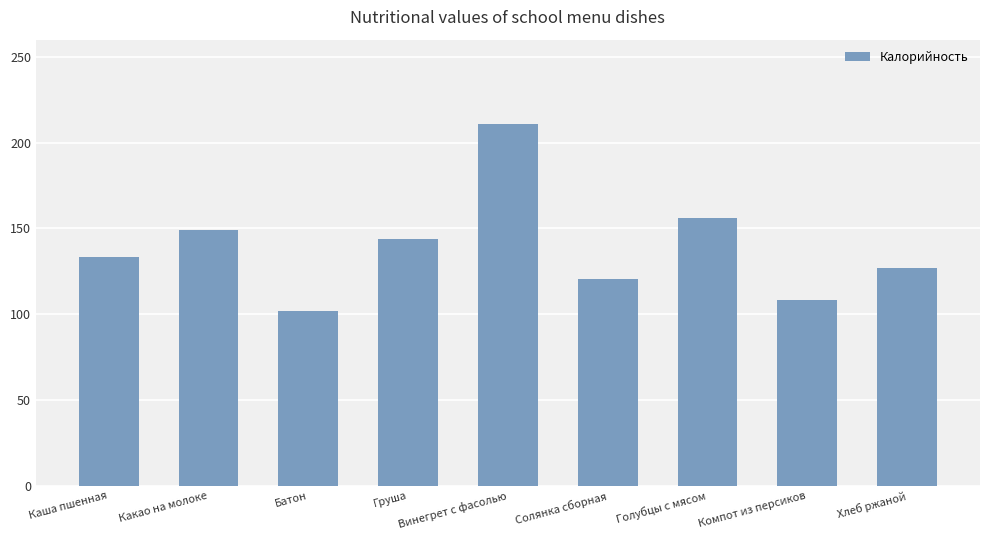

Which category has the lowest value across all series?

Батон